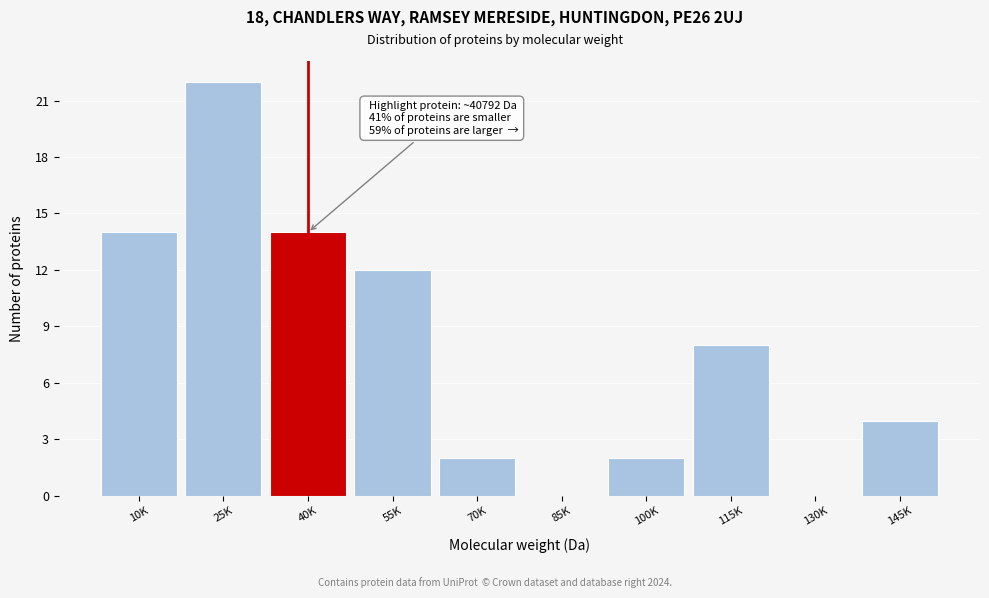

Reading right to left, what are all the values shown in this chart?

145K=4	130K=0	115K=8	100K=2	85K=0	70K=2	55K=12	40K=14	25K=22	10K=14